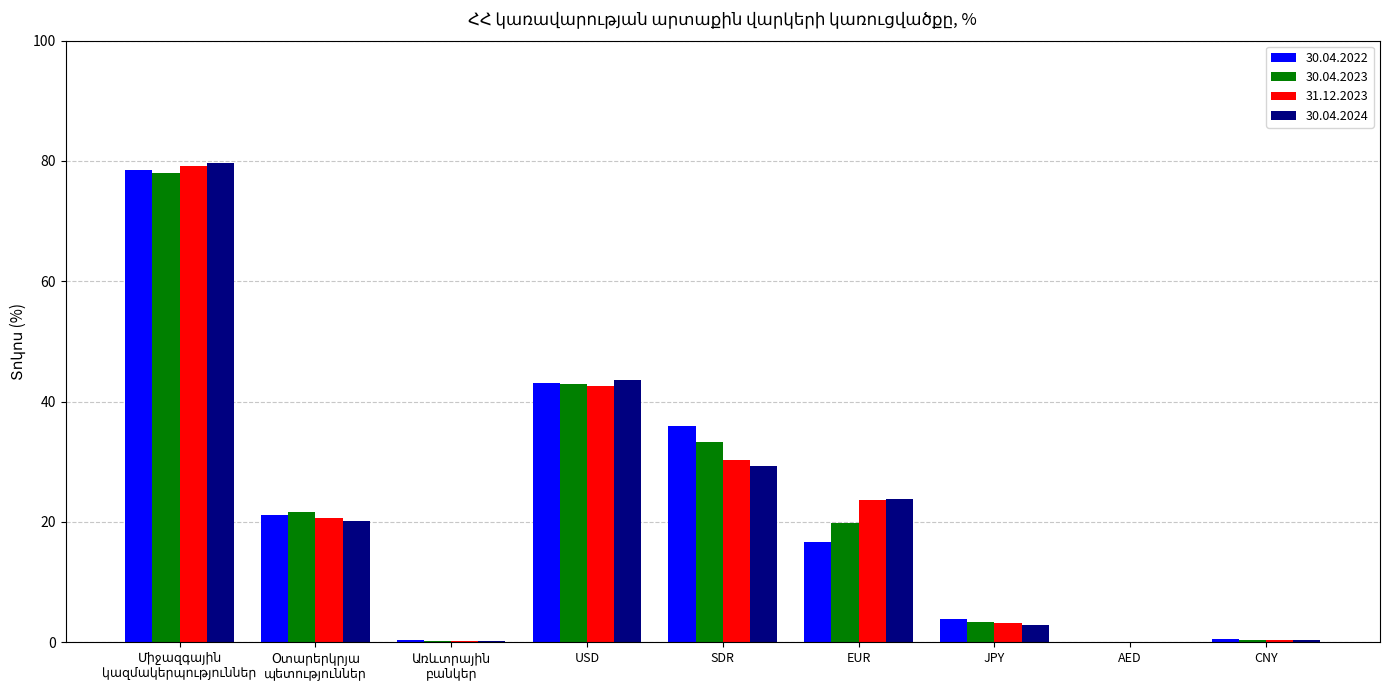

How many distinct data groups are displayed?

4